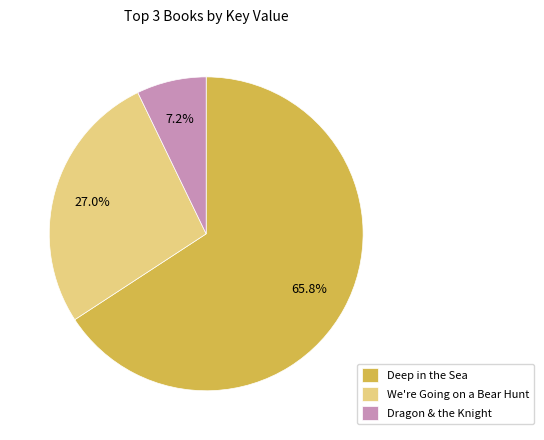

What is the ratio of the value at Dragon & the Knight to the value at We're Going on a Bear Hunt?

0.3